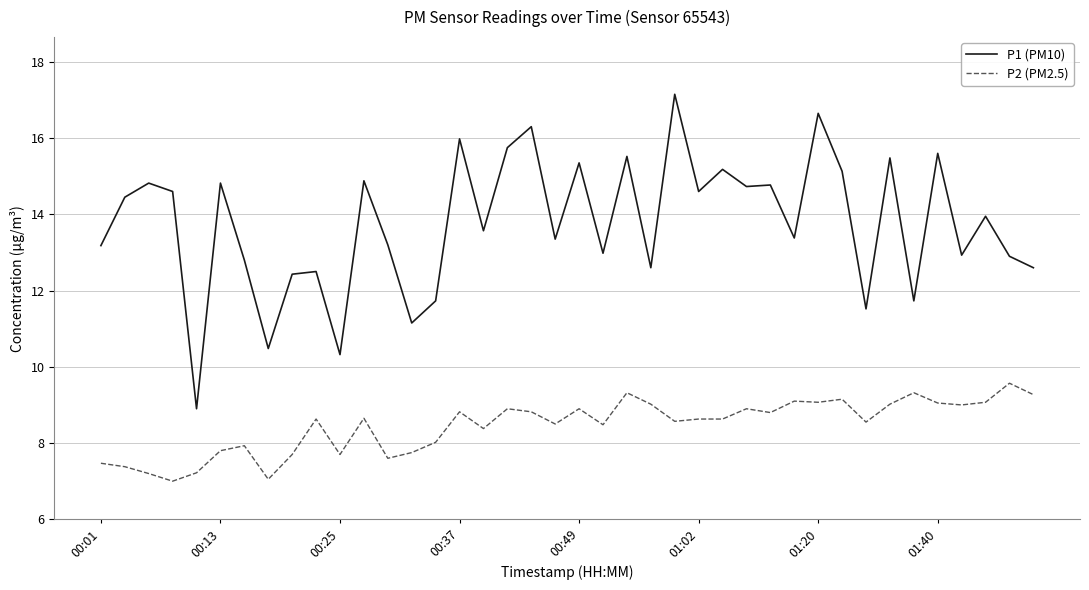

Which series has the widest spread of values?

P1 (PM10)